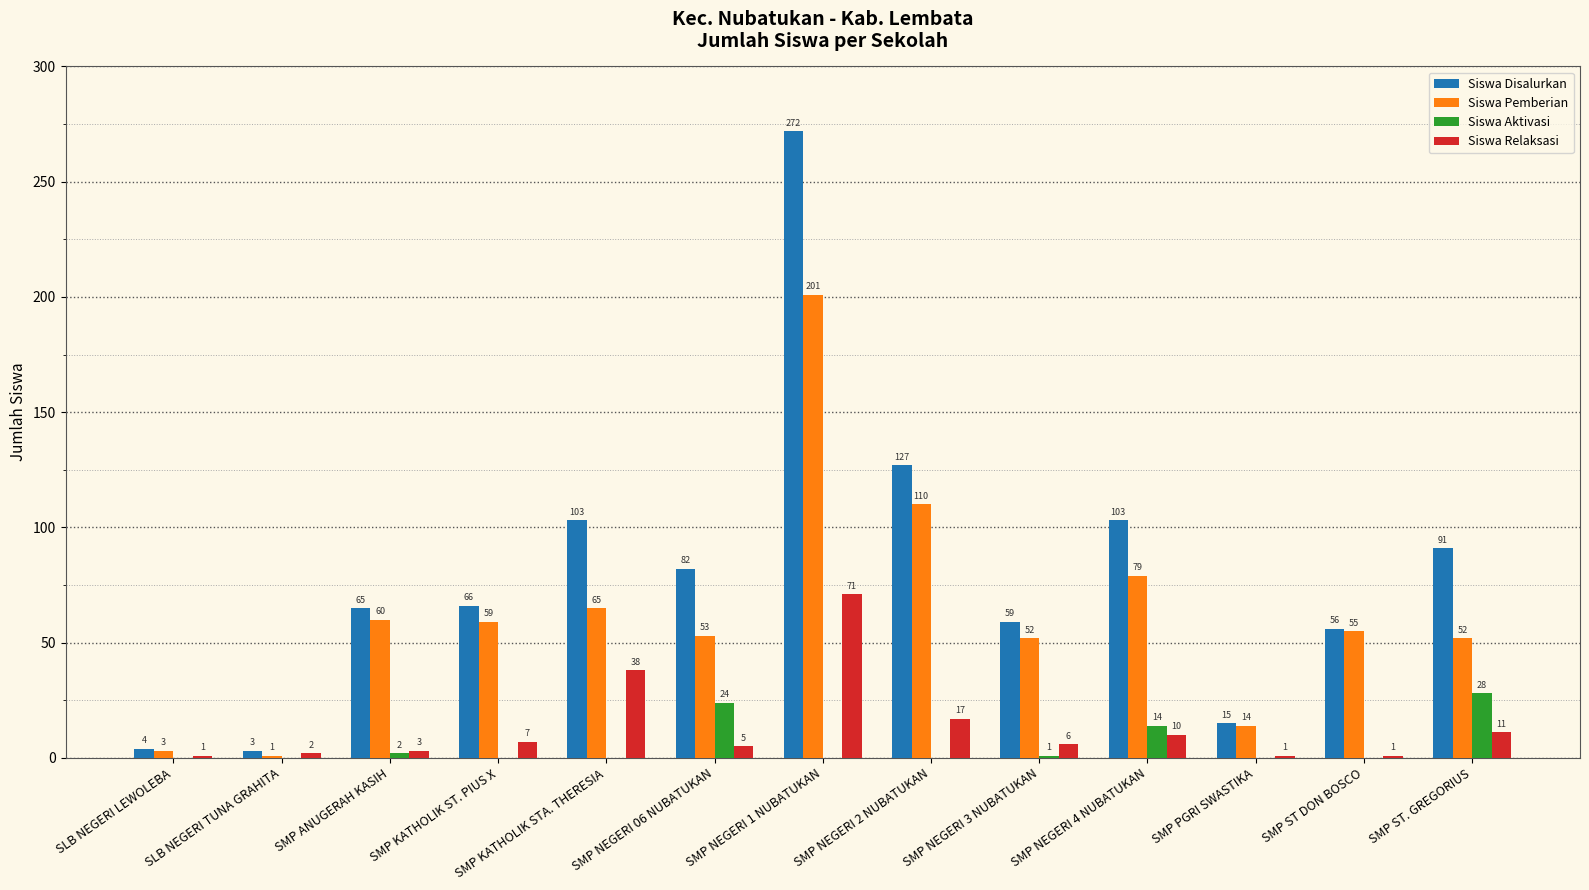

What is the total value across all series at SMP NEGERI 06 NUBATUKAN?

164